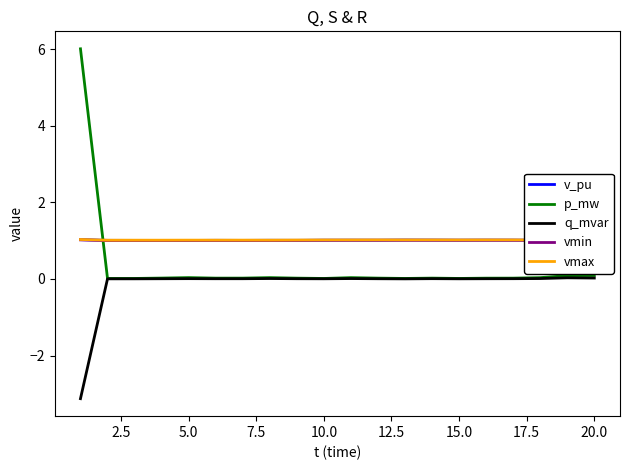

True or false: vmin has more than 2 points higher than both neighbors.

True